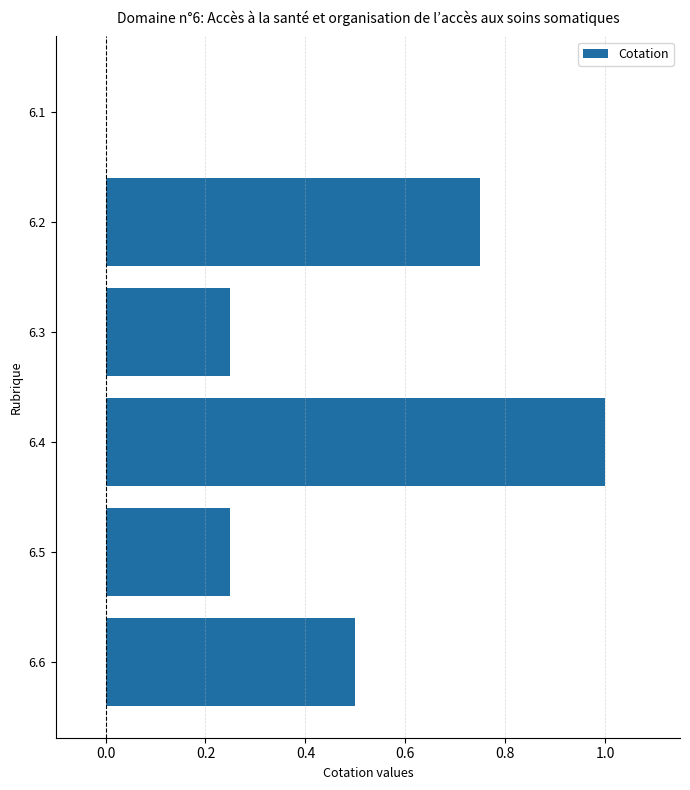

The chart shows a value of 0.0 at 6.1. True or false?

True